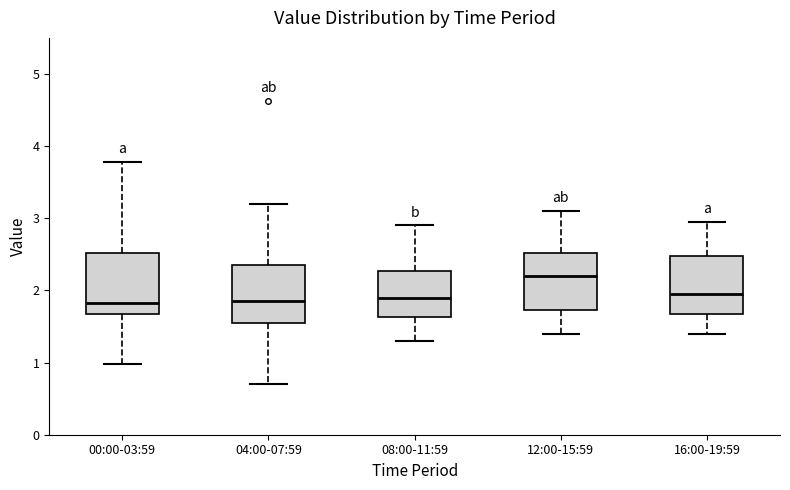

Where is the lower edge of the box for 16:00-19:59 on the y-axis? The values are not printed on the chart, so give them approximately, as read against the axis.

1.7